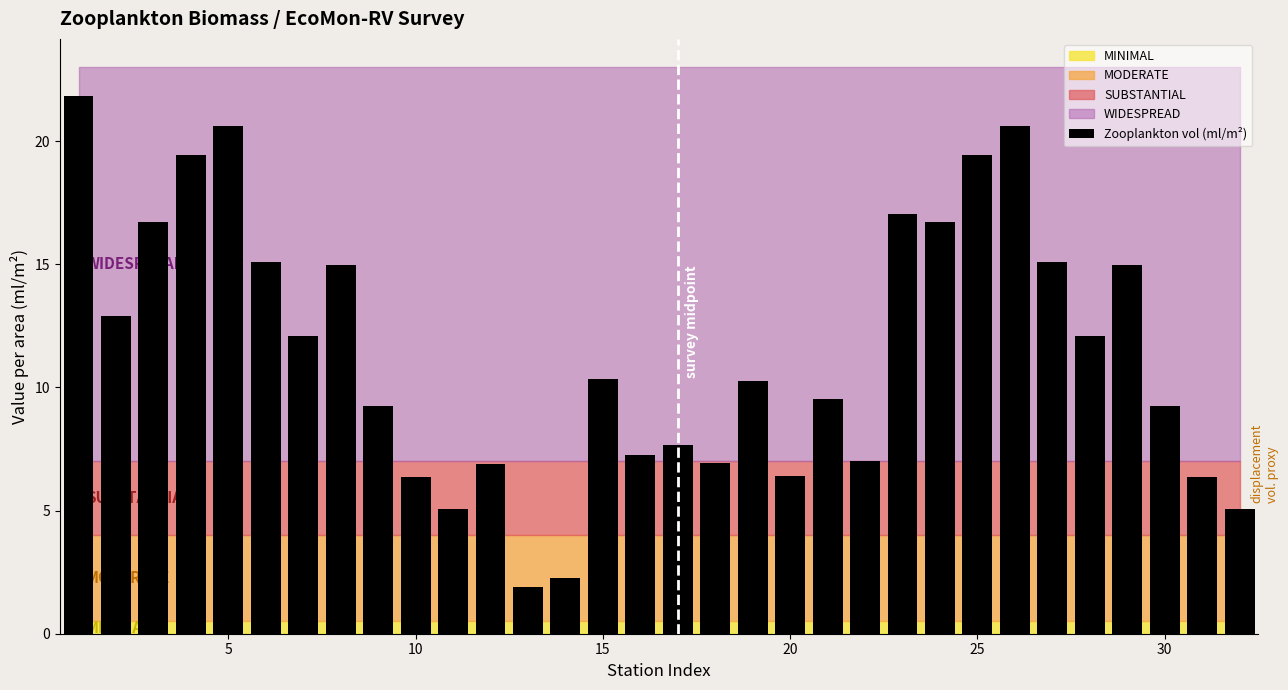

What is the minimum value shown in the chart?

1.9